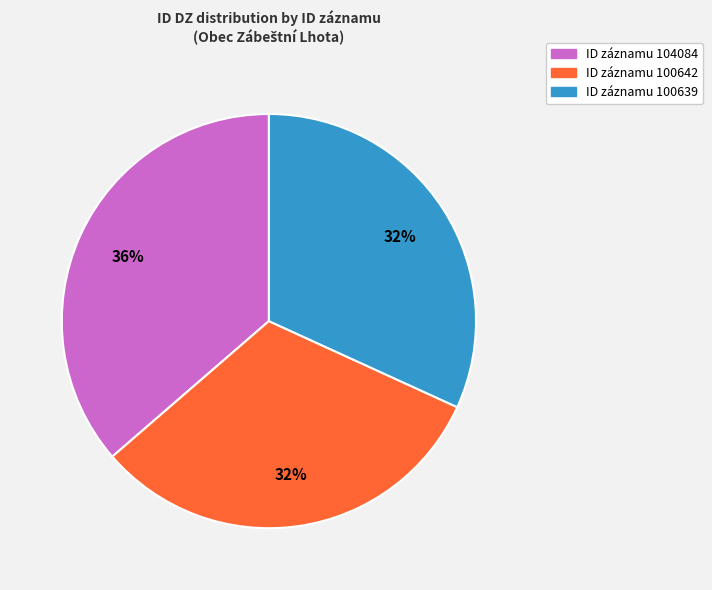

Is there any slice that represents more than half of the pie?

No